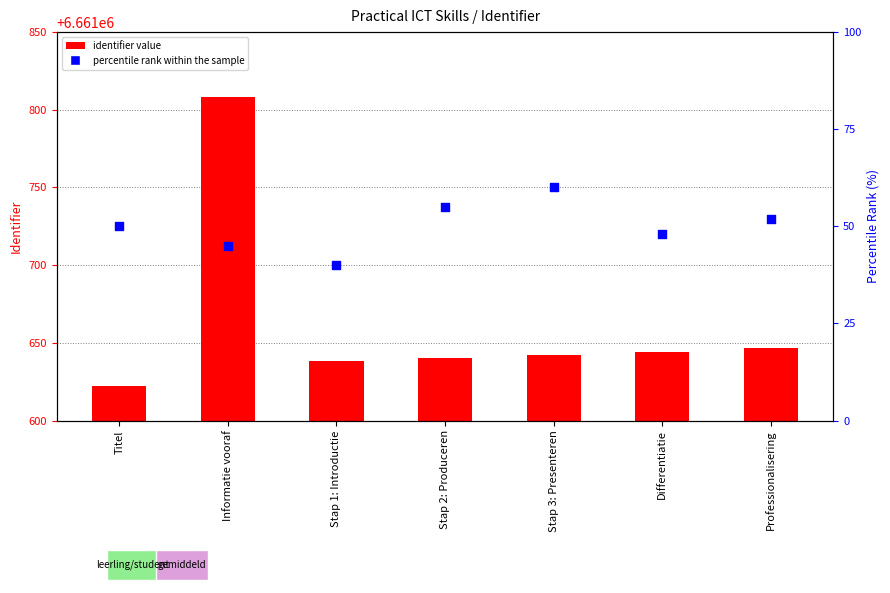

What are all the series names shown in the legend?

identifier value, percentile rank within the sample